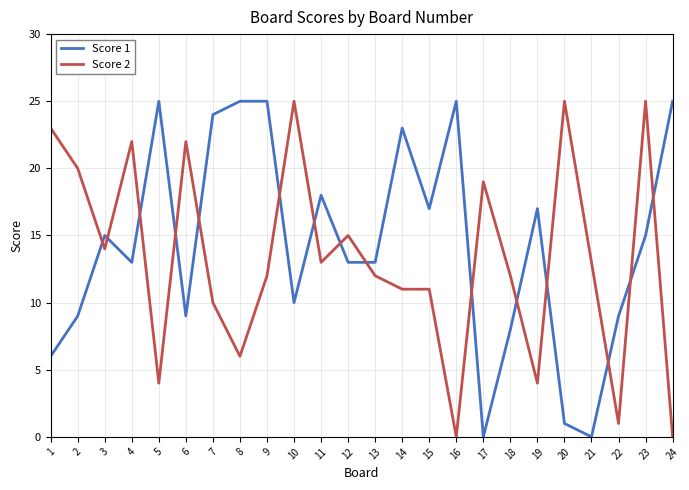

Rank the series at 15 from lowest to highest value.

Score 2, Score 1